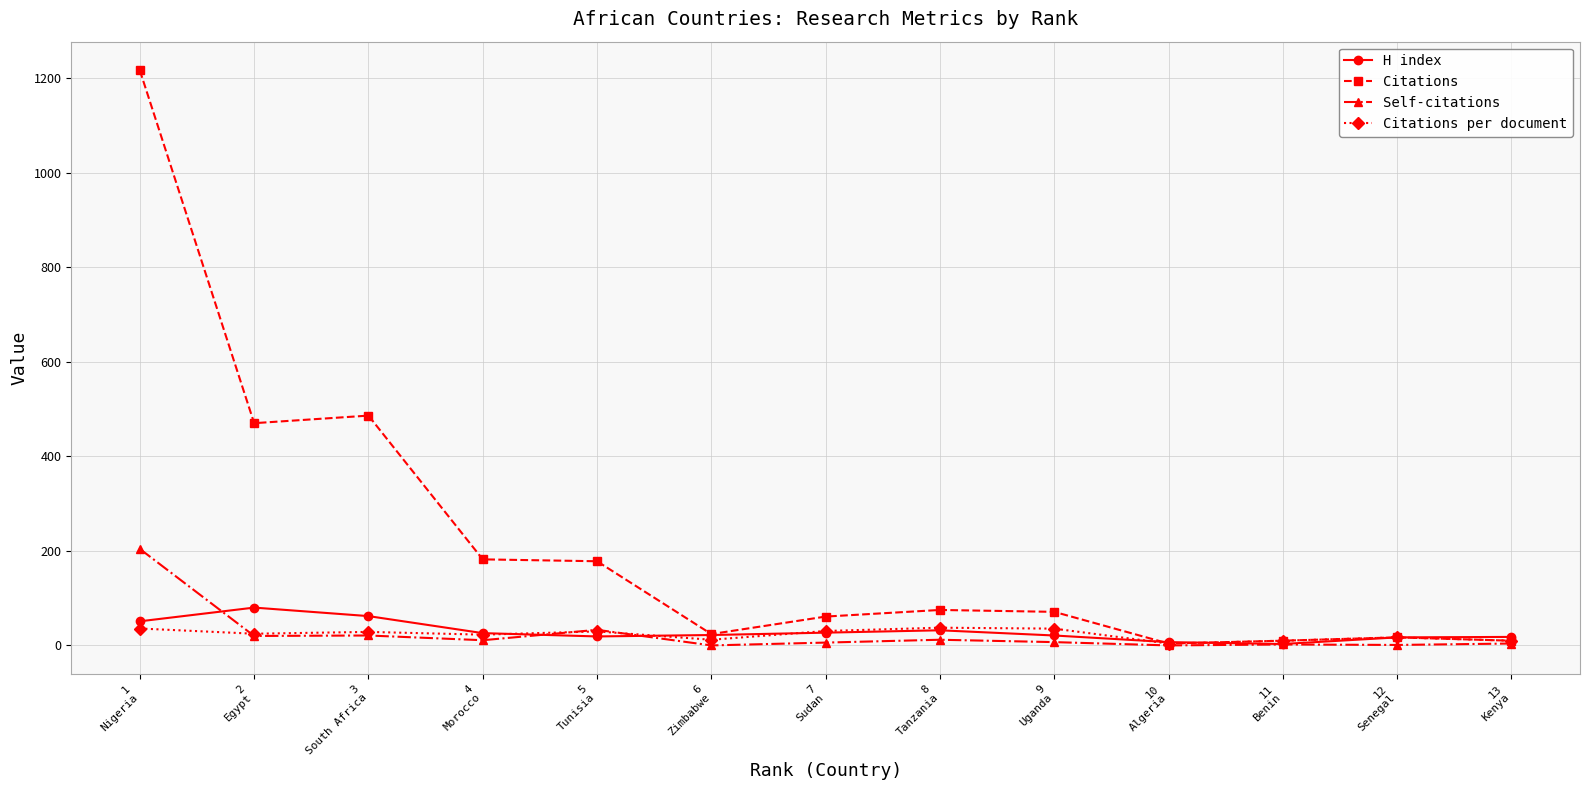

Which series has the largest range (max minus min)?

Citations